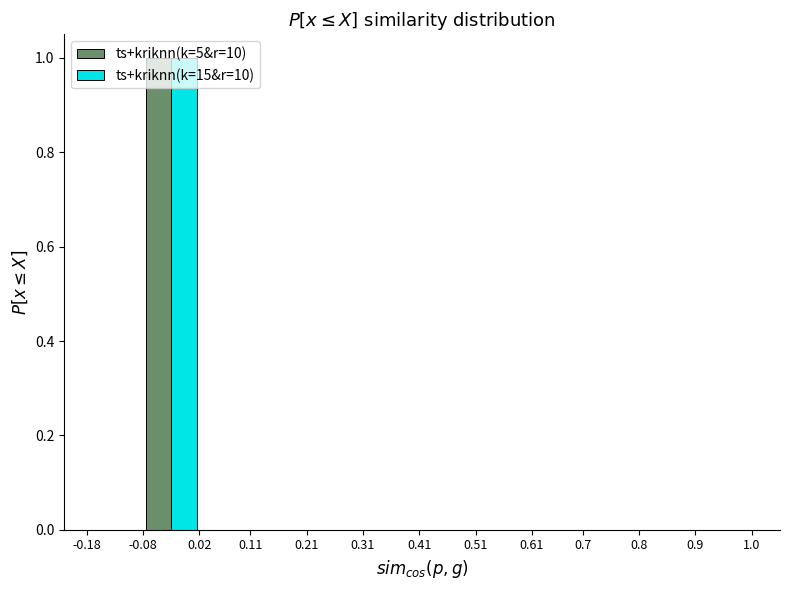

In the ts+kriknn(k=5&r=10) series, which range on the x-axis has the tallest bar?

-0.08 to 0.02